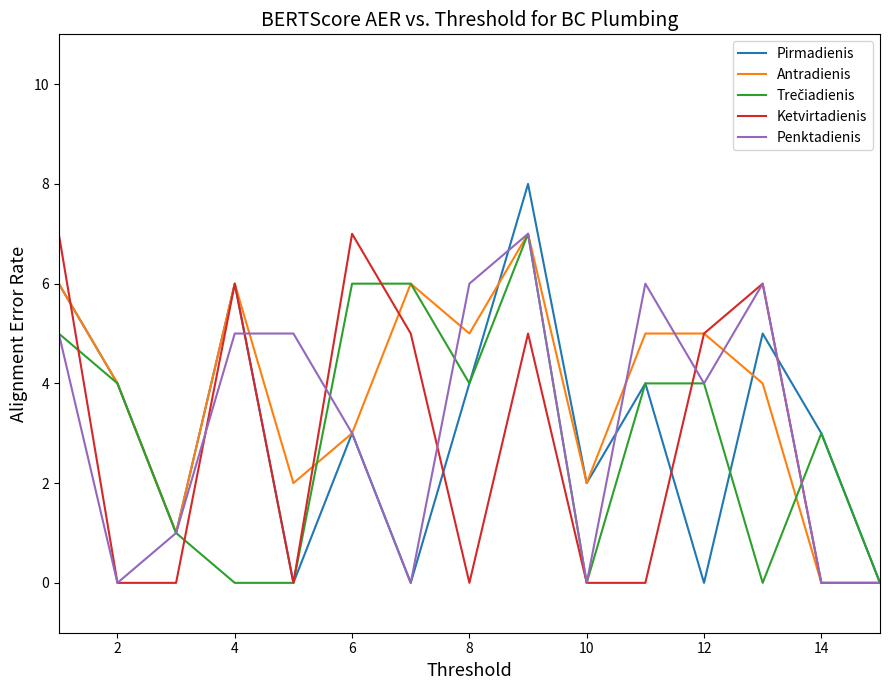

What is the greatest value displayed?

8